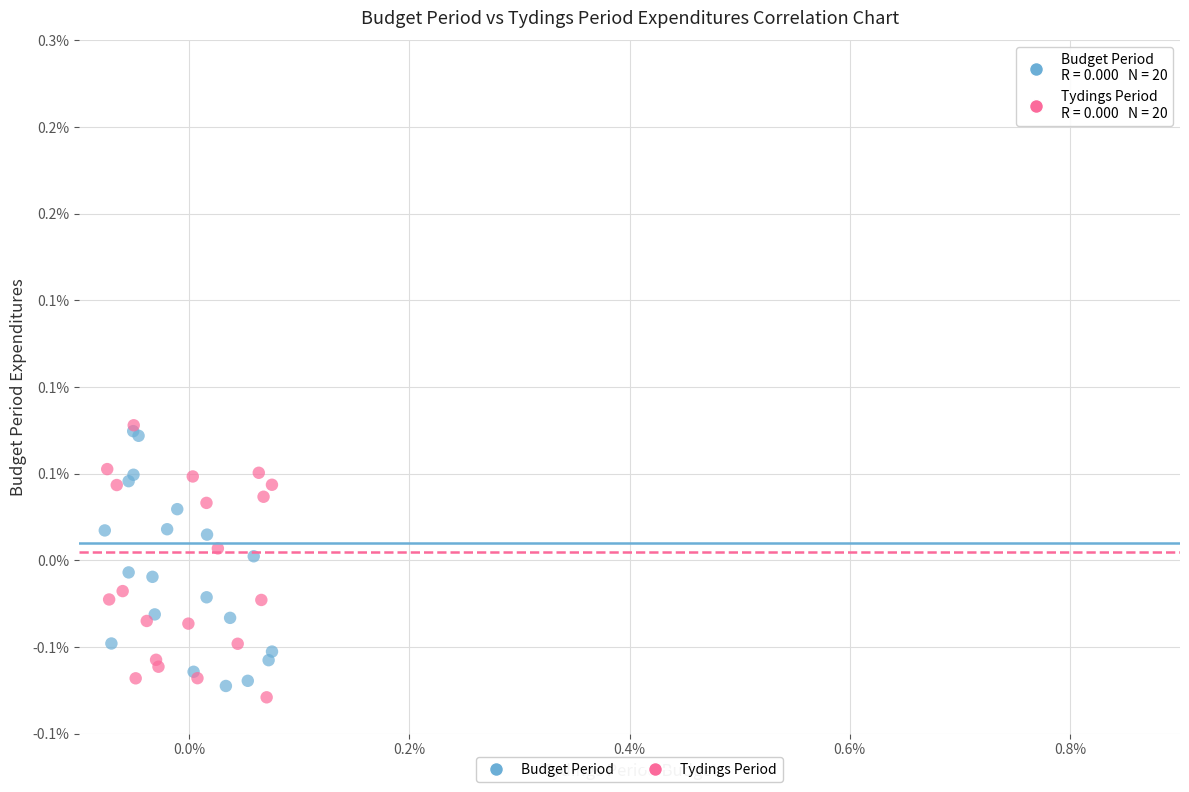

Which series contains the lowest Y value?

Tydings Period